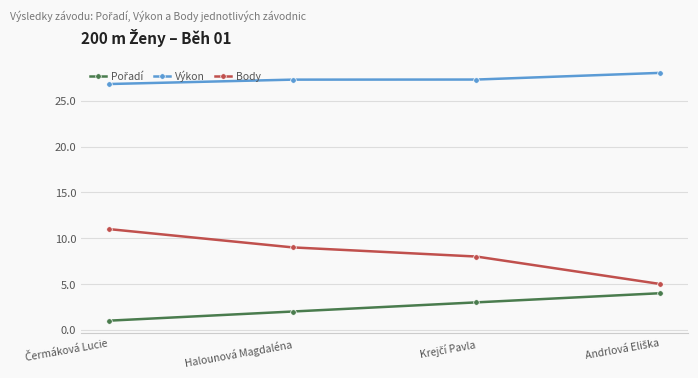

What is the greatest value displayed?

28.1